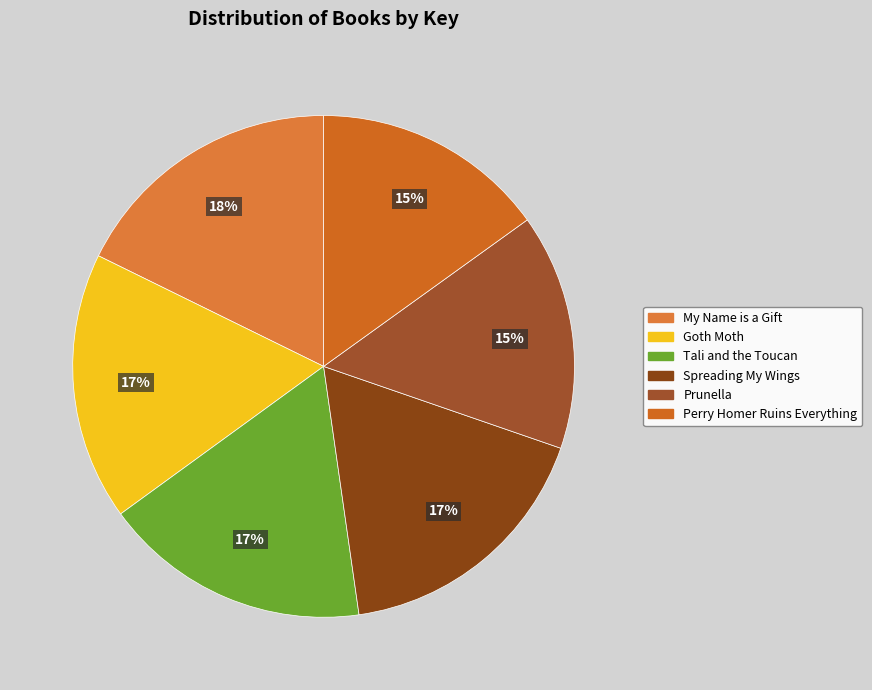

Which slice is the largest?

My Name is a Gift